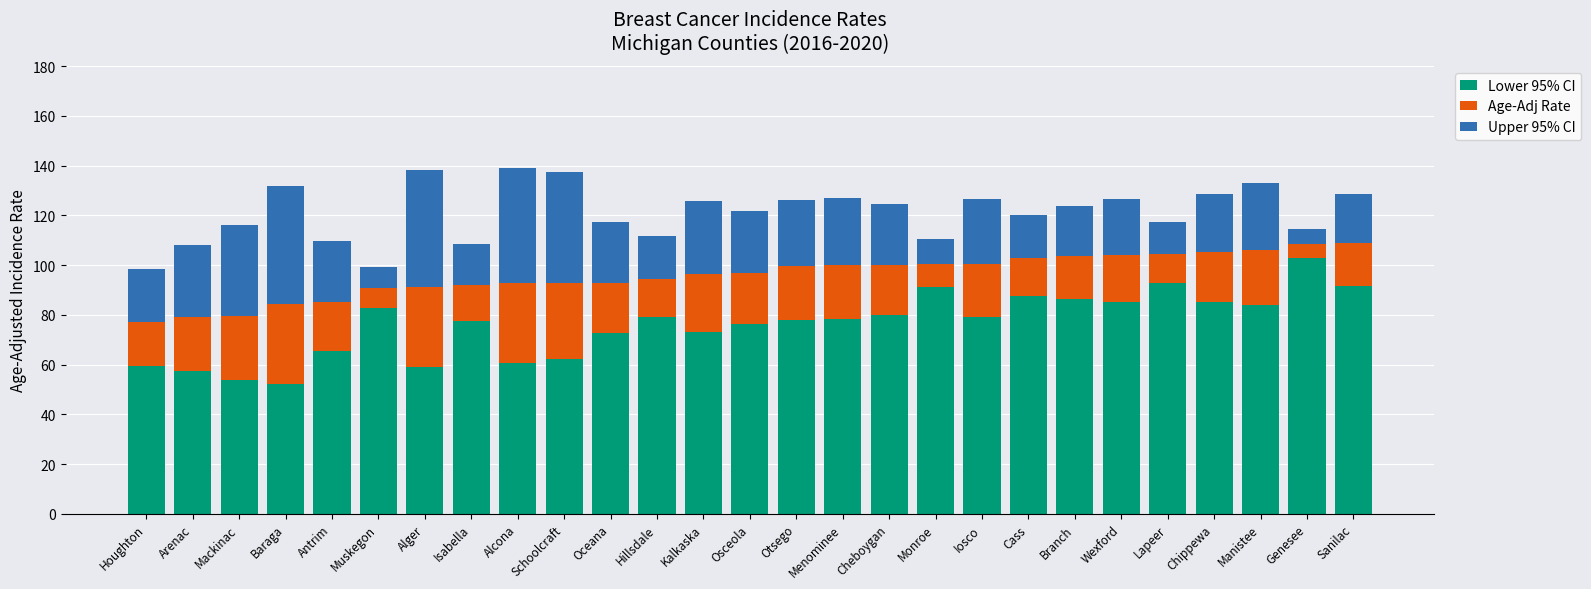

Are the bars horizontal?

No